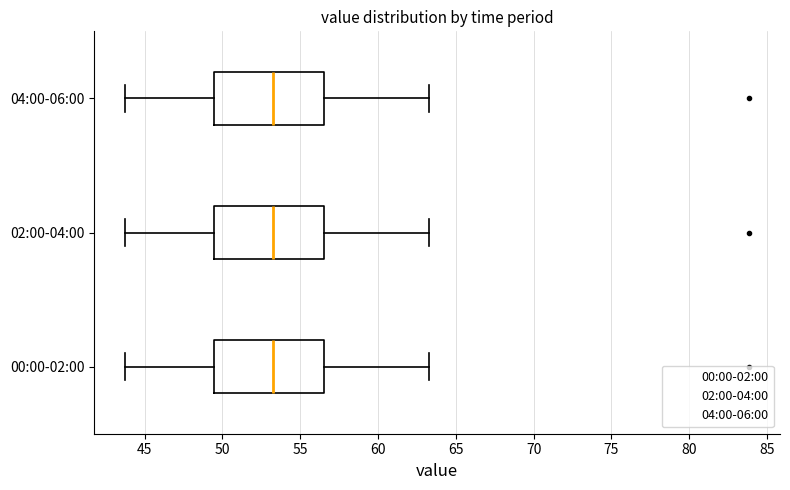

Reading bottom to top, read every box against the x-axis: the position of its median line, the range the box covers, and the ends of its whiskers. The values are not printed on the chart, so give them approximately, as read against the axis.

00:00-02:00: median 53.0, box 49.5 to 56.5, whiskers 44.0 to 63.5
02:00-04:00: median 53.0, box 49.5 to 56.5, whiskers 44.0 to 63.5
04:00-06:00: median 53.0, box 49.5 to 56.5, whiskers 44.0 to 63.5